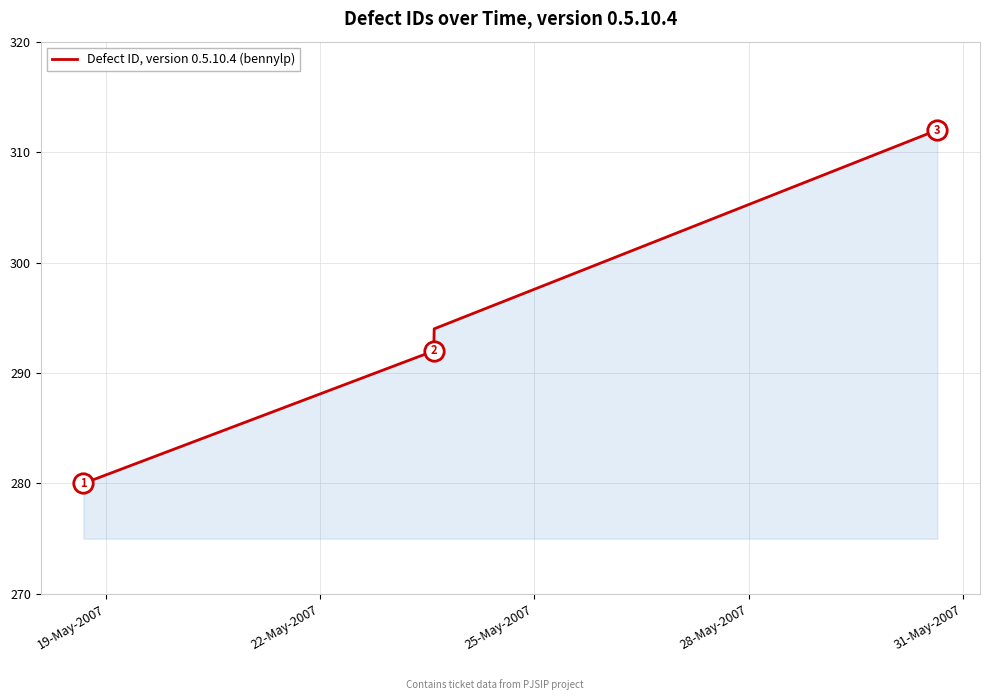

True or false: there are more than 1 points higher than both neighbors.

False